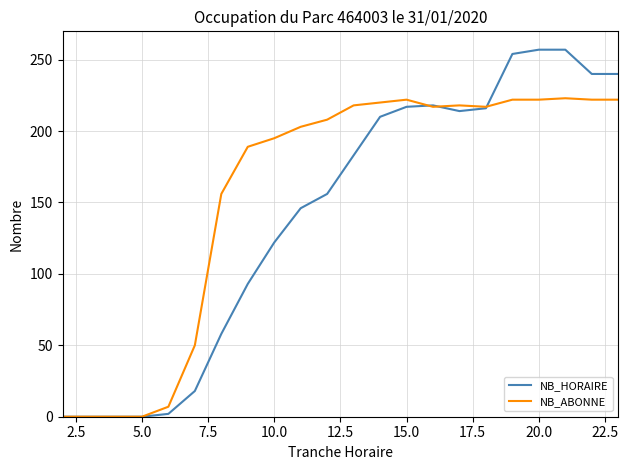

Which series has the largest total across all categories?

NB_ABONNE